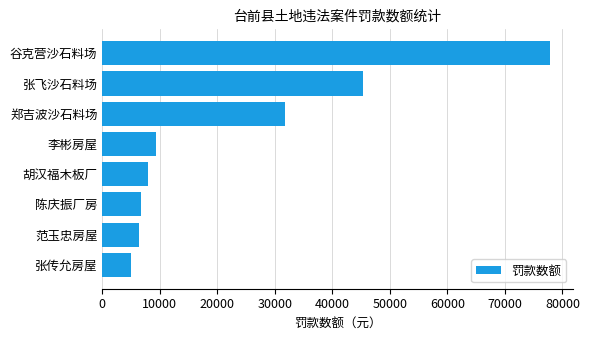

True or false: the data shows 1657.4 at 张传允房屋.

False